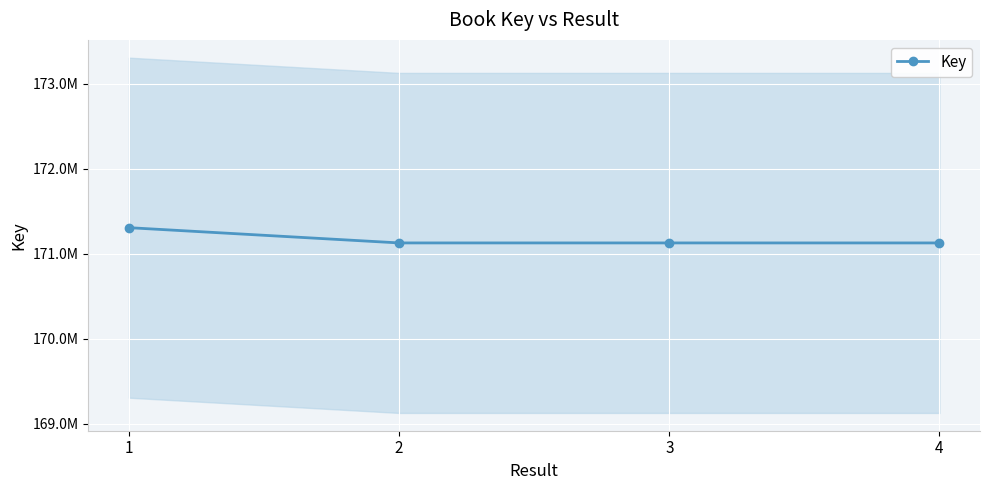

Is it true that the value at 4 is 116241210?

False